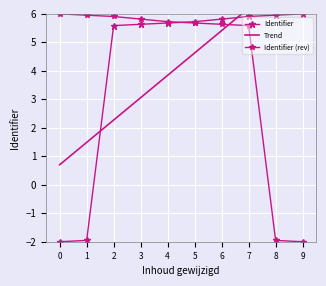

What is the difference between the Trend values at 7 and 0?

5.5